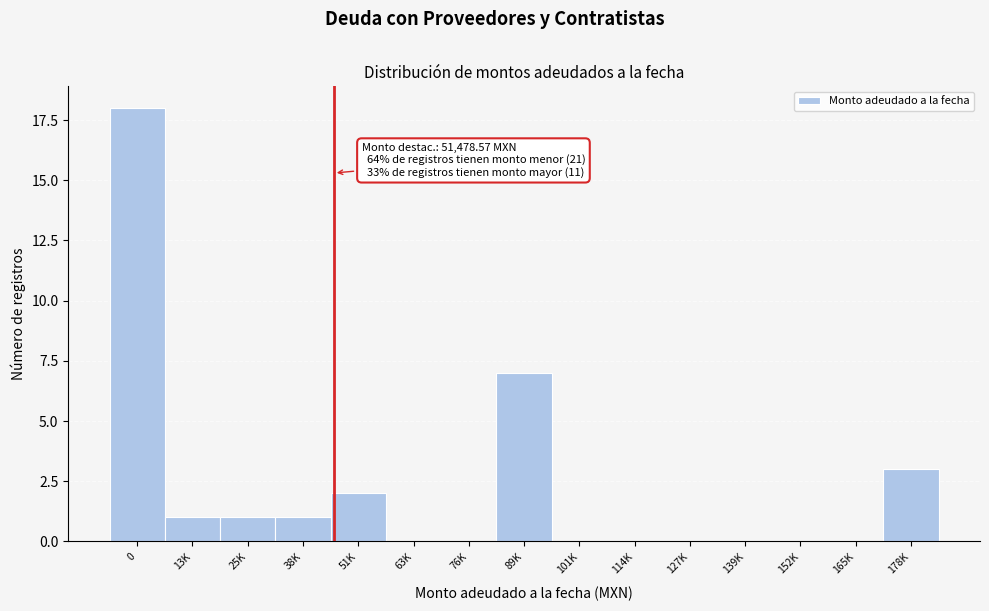

Reading left to right, list all the values displayed in this chart.

0=18	13K=1	25K=1	38K=1	51K=2	63K=0	76K=0	89K=7	101K=0	114K=0	127K=0	139K=0	152K=0	165K=0	178K=3